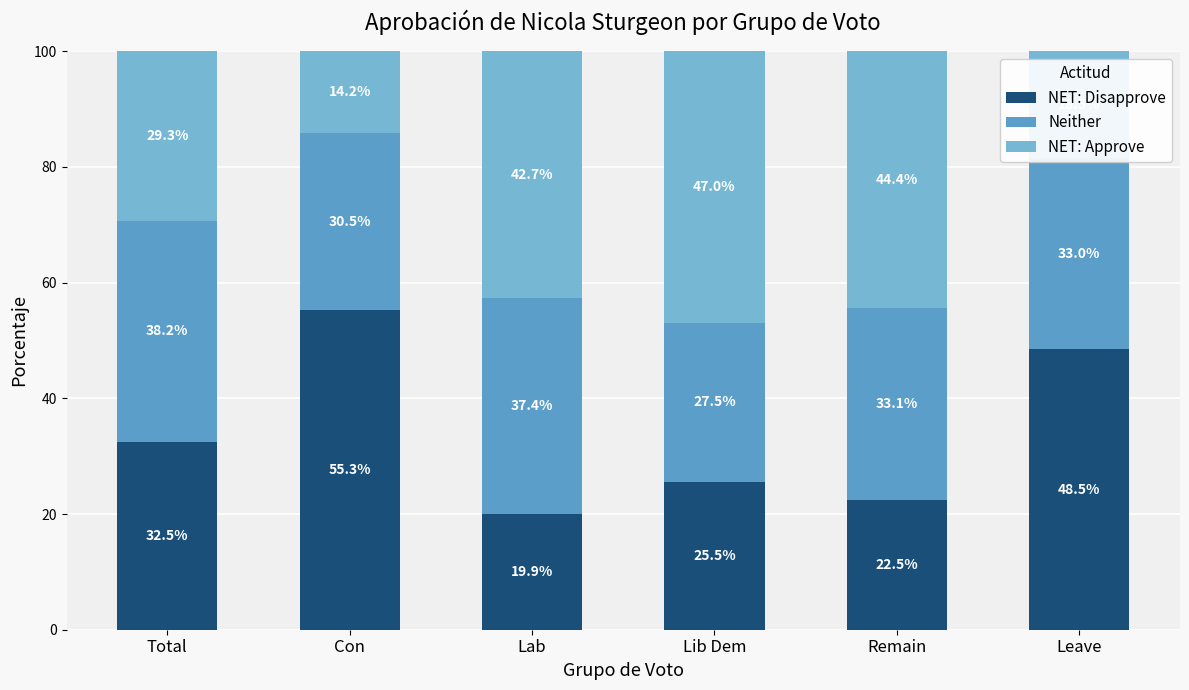

Count the number of categories in the chart.

6